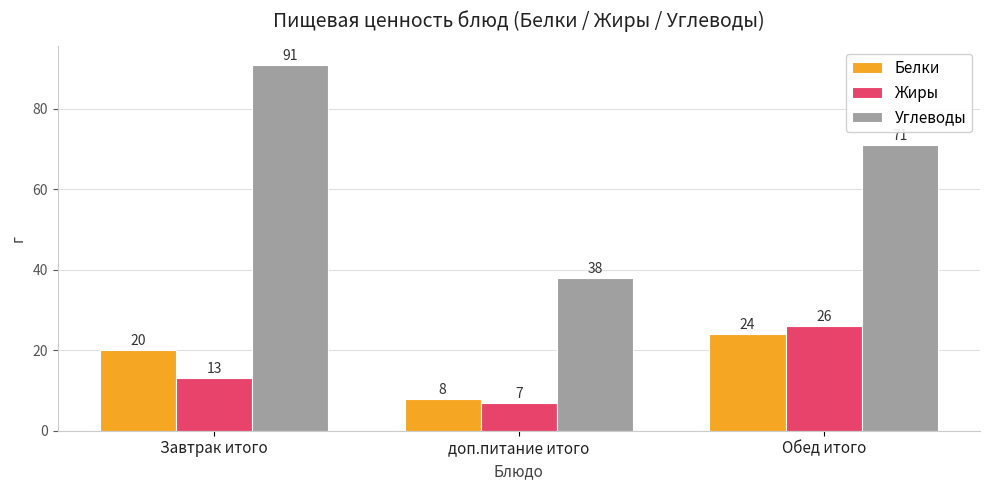

At which label is Жиры closest to 16?

Завтрак итого